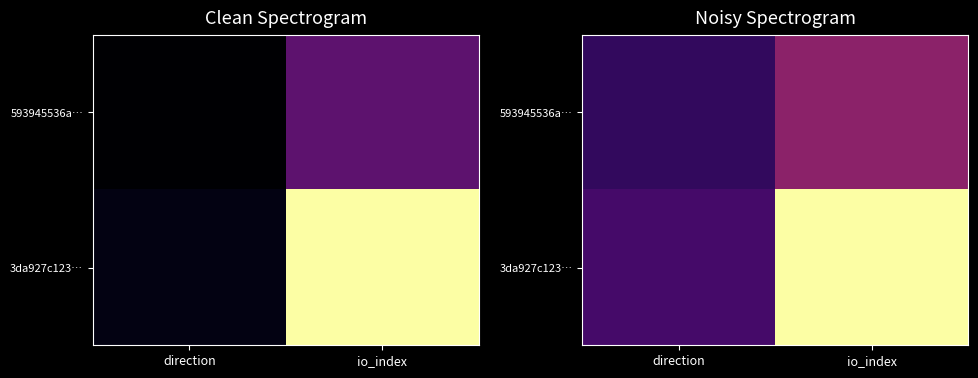

Is the value of 3da927c123… at direction greater than the value of 593945536a… at direction?

Yes